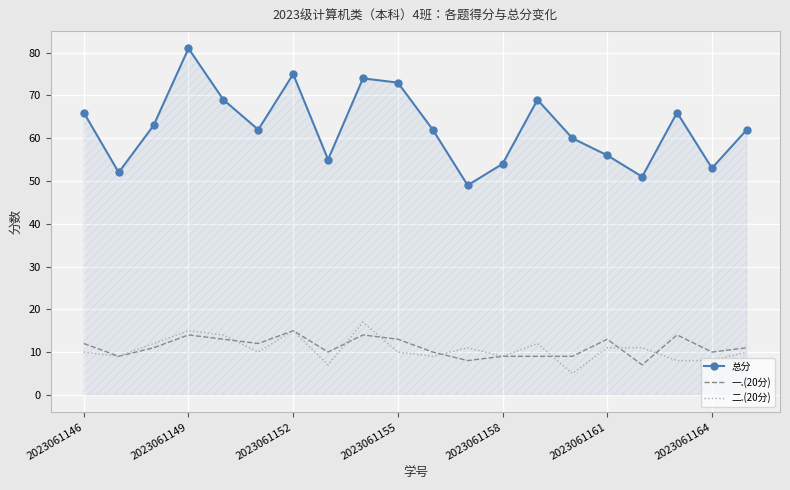

Rank the series by their maximum value, from highest to lowest.

总分, 二.(20分), 一.(20分)